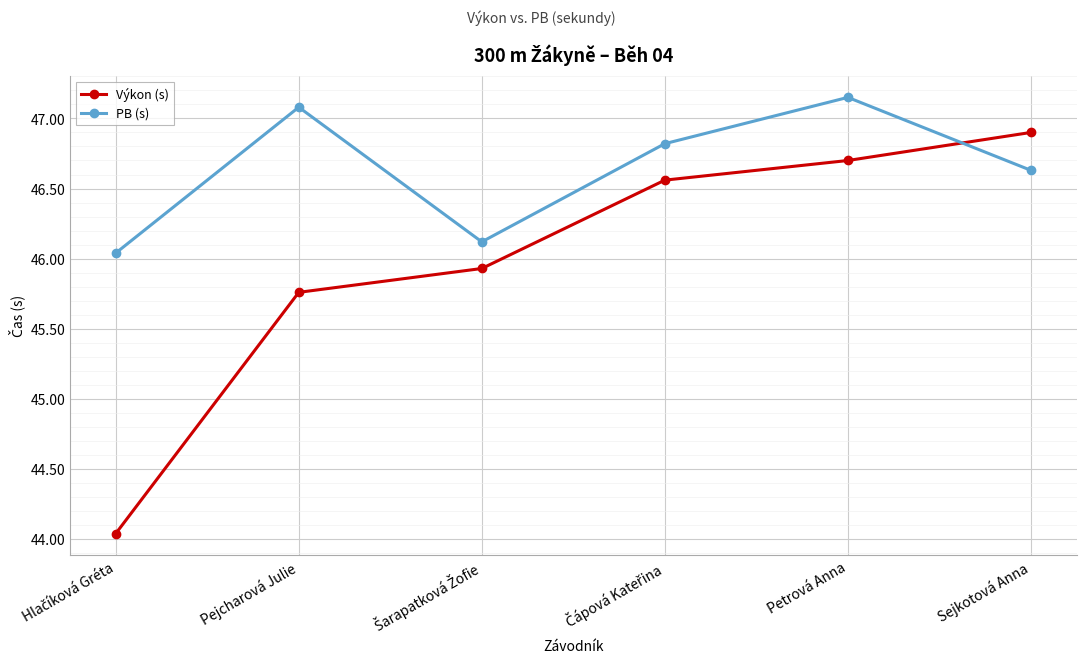

Is the value of PB (s) at Pejcharová Julie greater than the value of Výkon (s) at Sejkotová Anna?

Yes